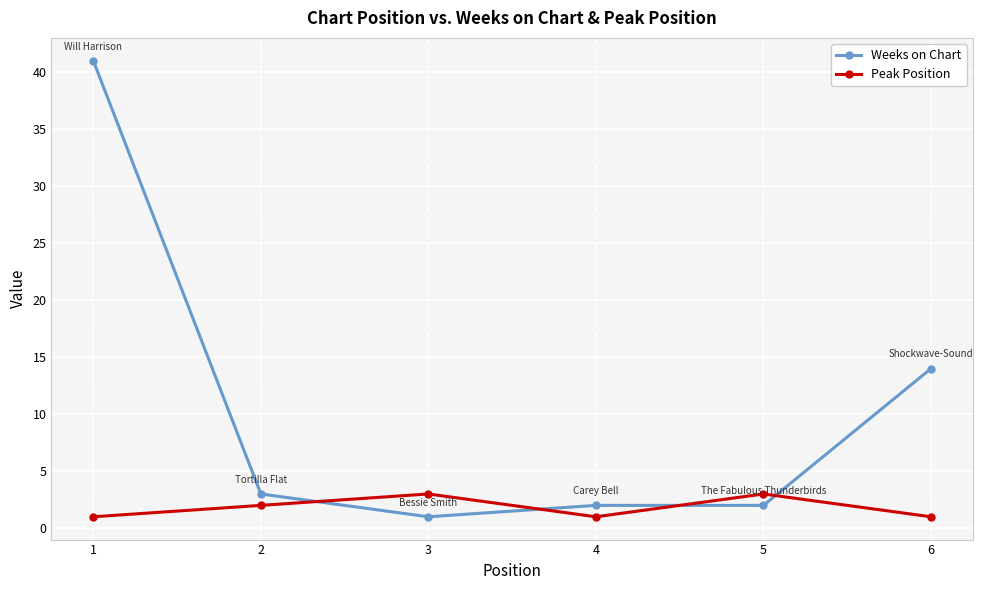

Reading left to right, what are all the values shown in this chart?

Weeks on Chart: 1=41	2=3	3=1	4=2	5=2	6=14
Peak Position: 1=1	2=2	3=3	4=1	5=3	6=1